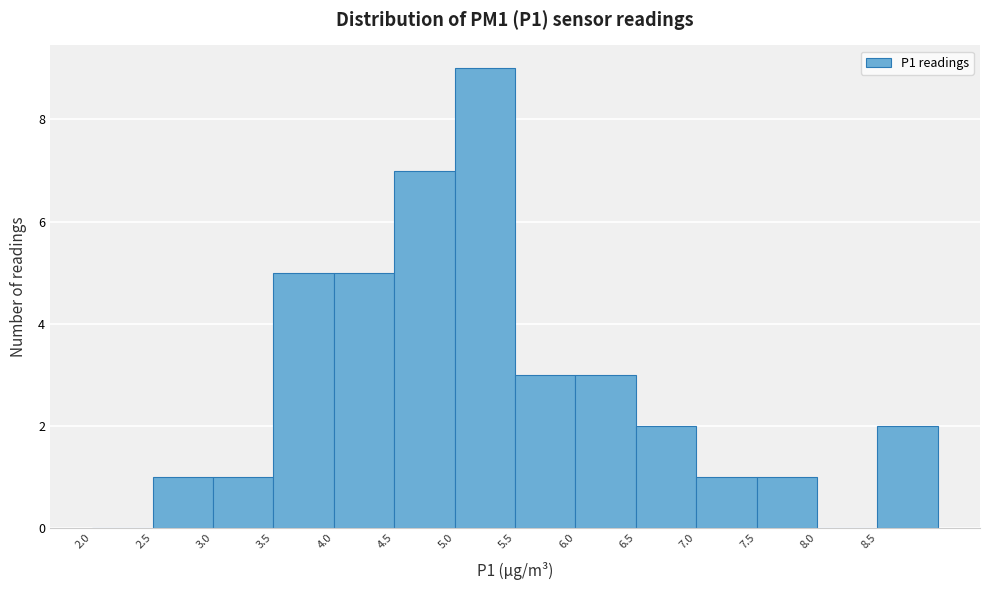

Over which range of the x-axis is the bar tallest?

5.0 to 5.5